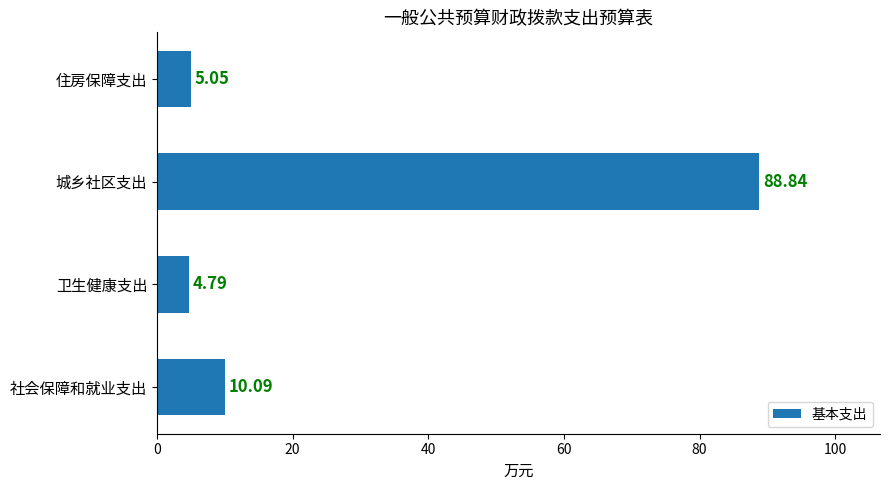

Does the chart contain any negative values?

No